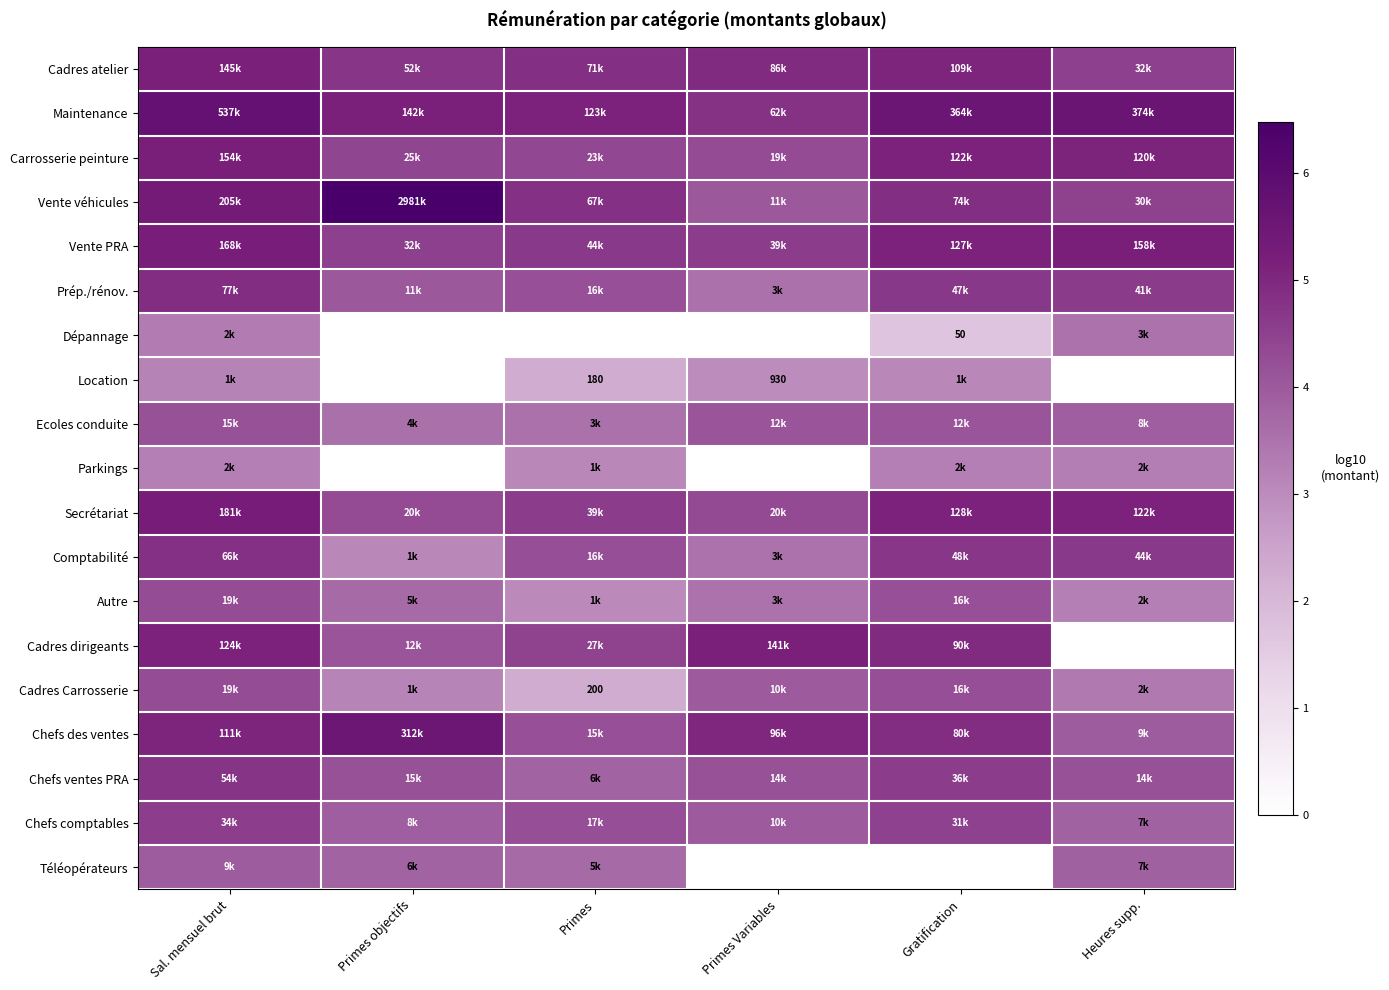

Which has a higher value, Heures supp. or Primes?

Primes